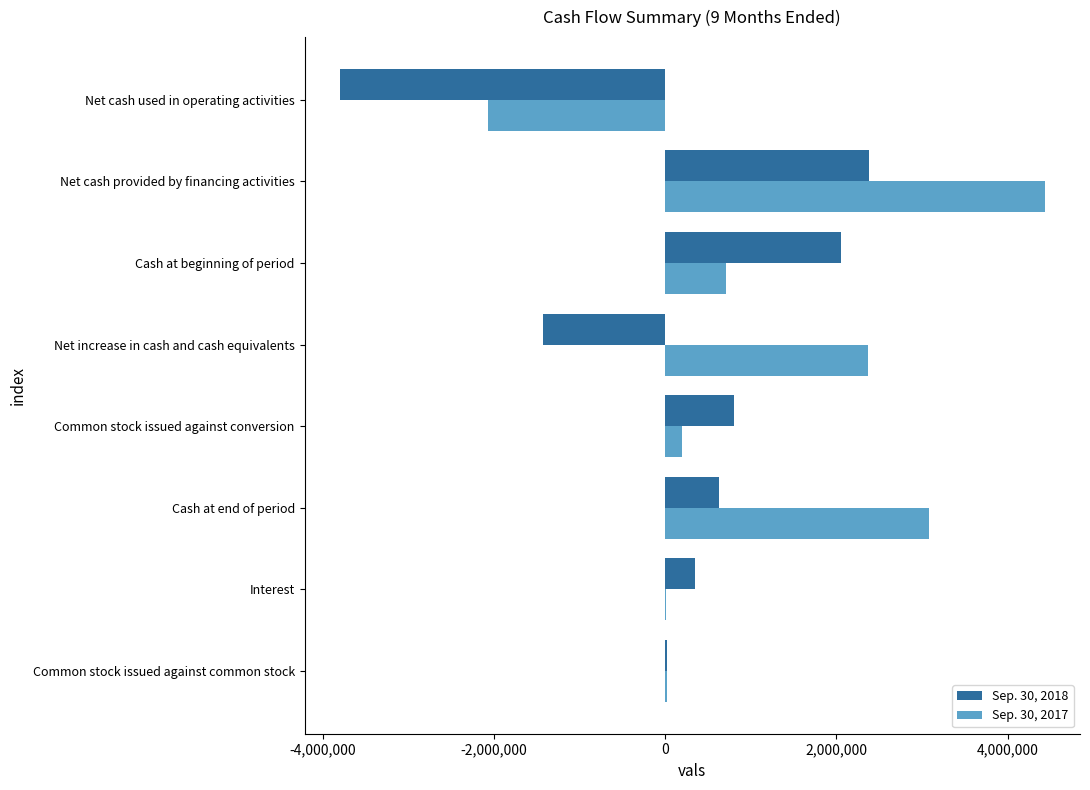

At which category does the chart reach its peak across all series?

Net cash provided by financing activities